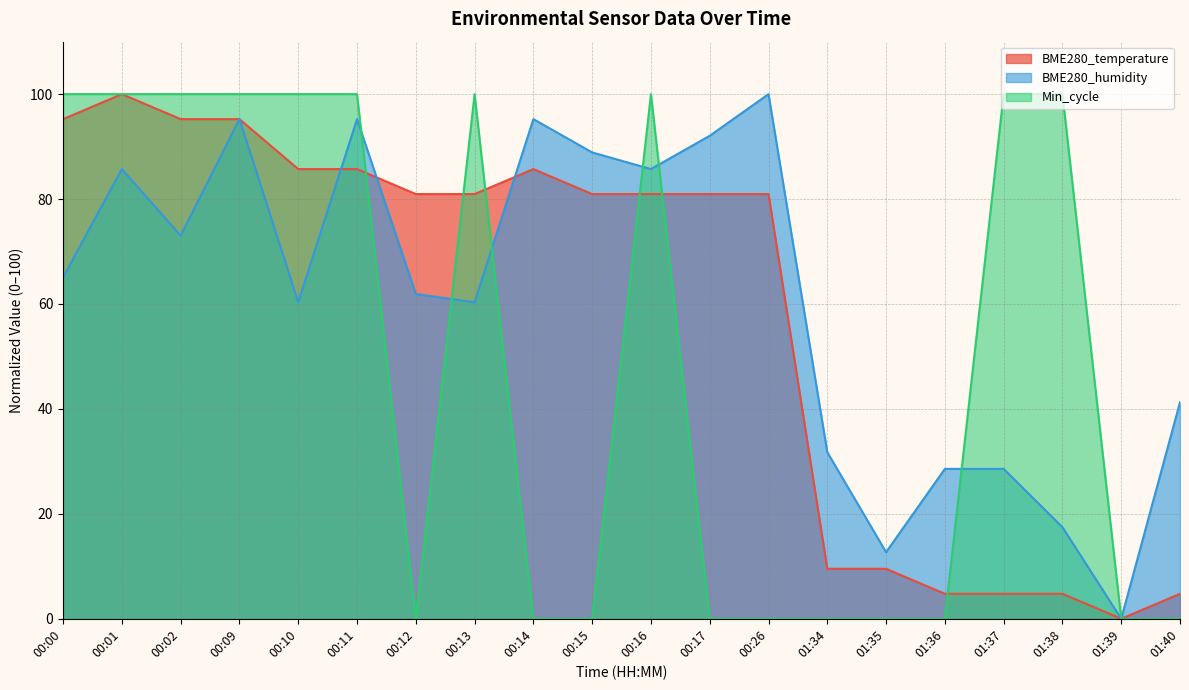

How many lines are shown in the chart?

3